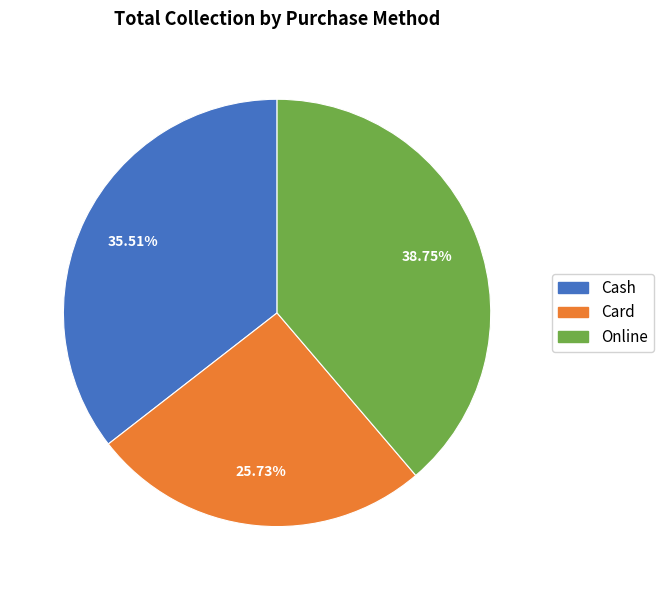

To the nearest percent, what portion does Online represent?

39%